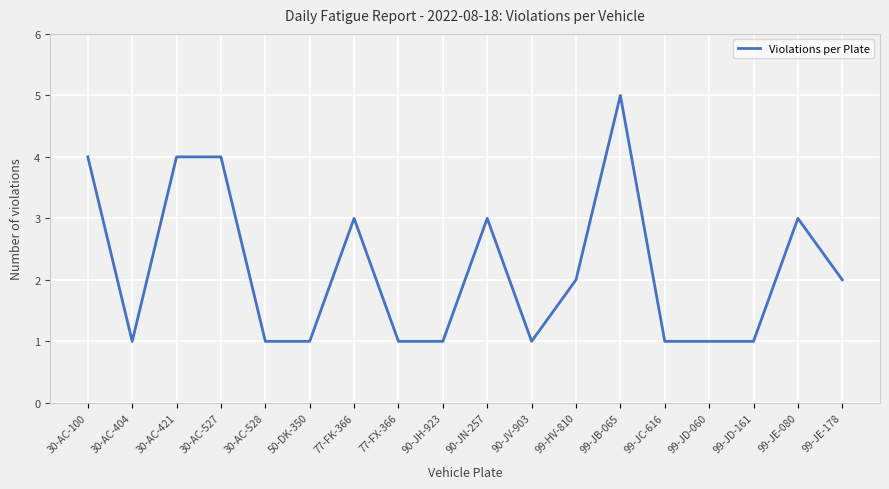

The value at 90-JN-257 is 3. True or false?

True